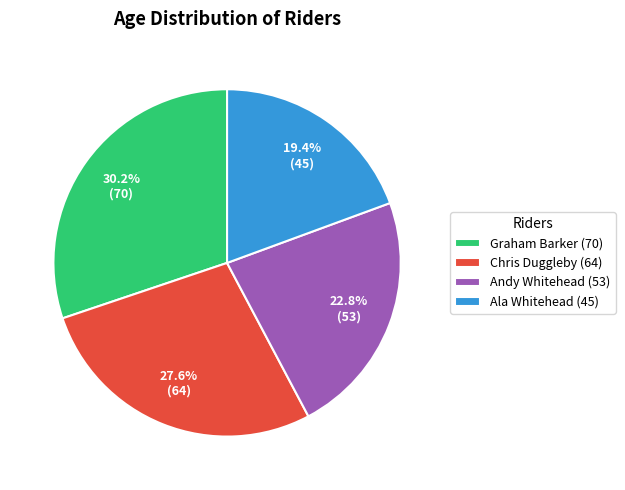

What is the largest slice in the pie chart?

Graham Barker (70)